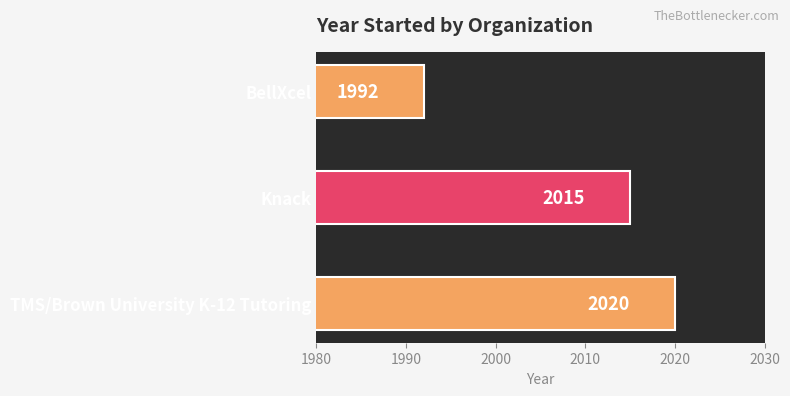

Which label corresponds to the largest value in the chart?

TMS/Brown University K-12 Tutoring